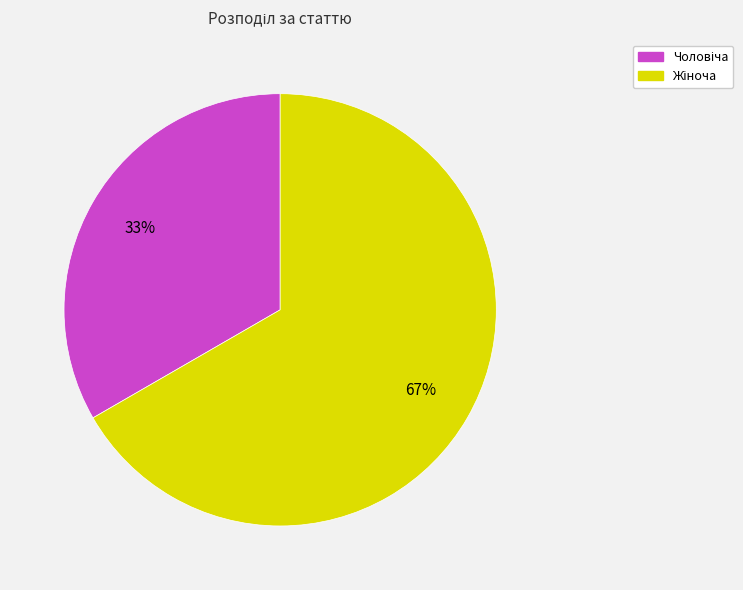

To the nearest percent, what is the average slice percentage?

50%